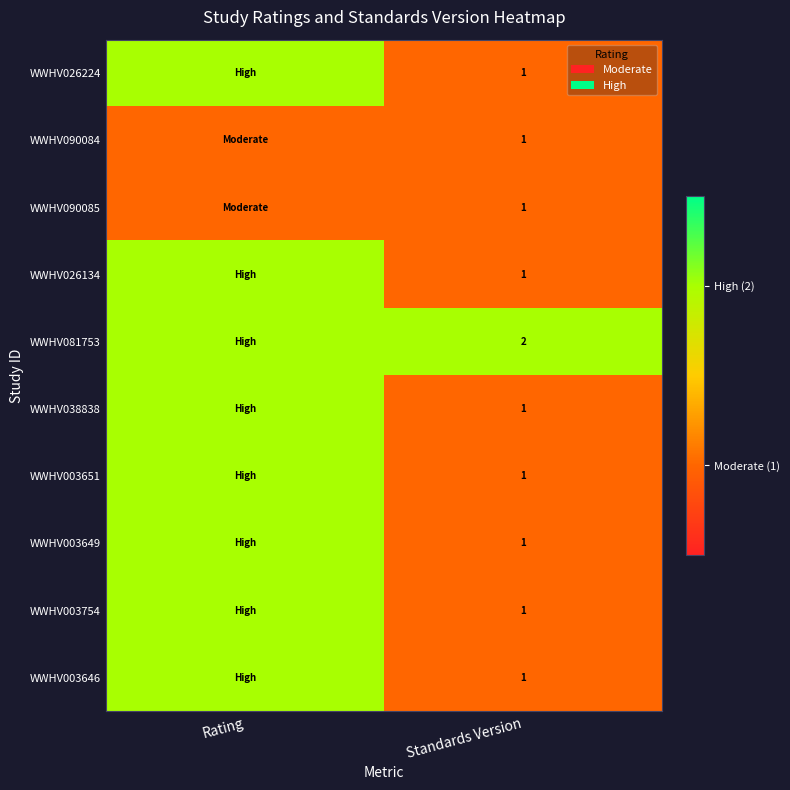

What is the total value across all series at Standards Version?

11